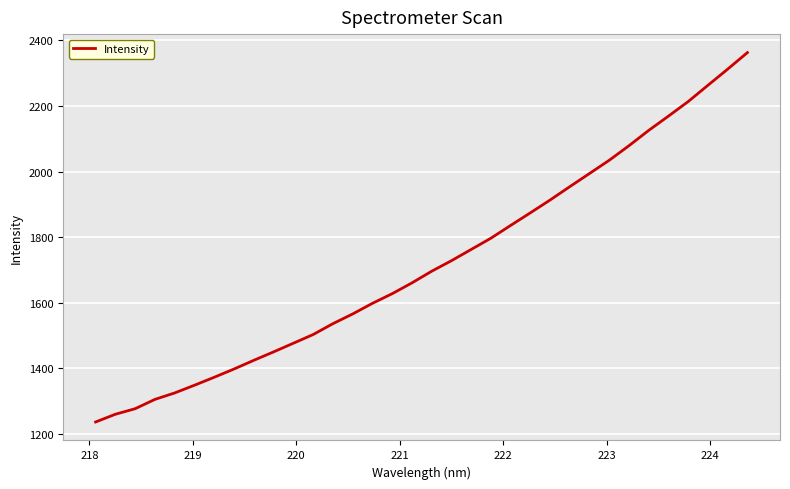

How many lines are shown in the chart?

1